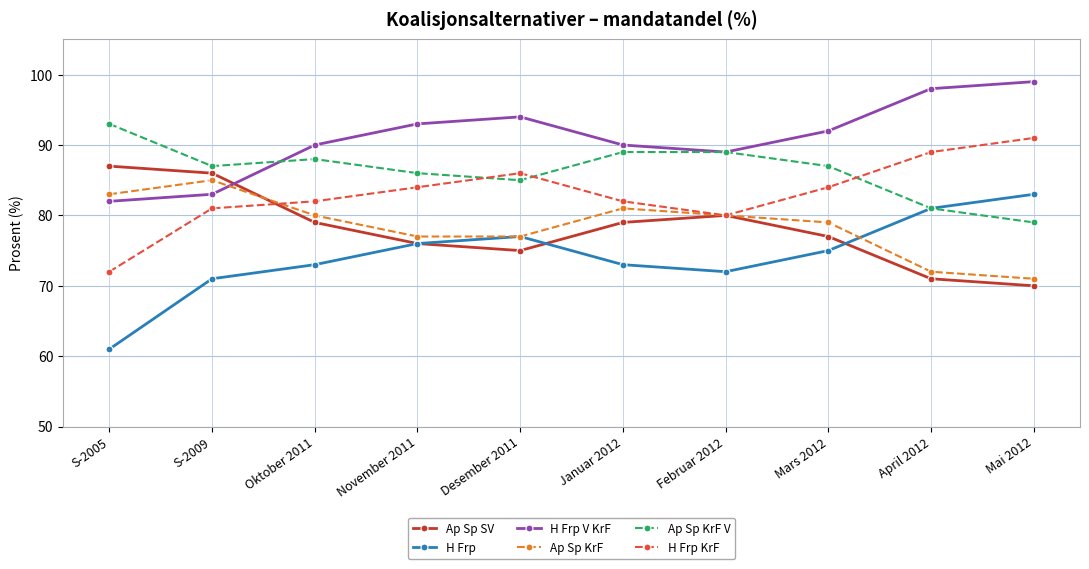

How many distinct data groups are displayed?

6